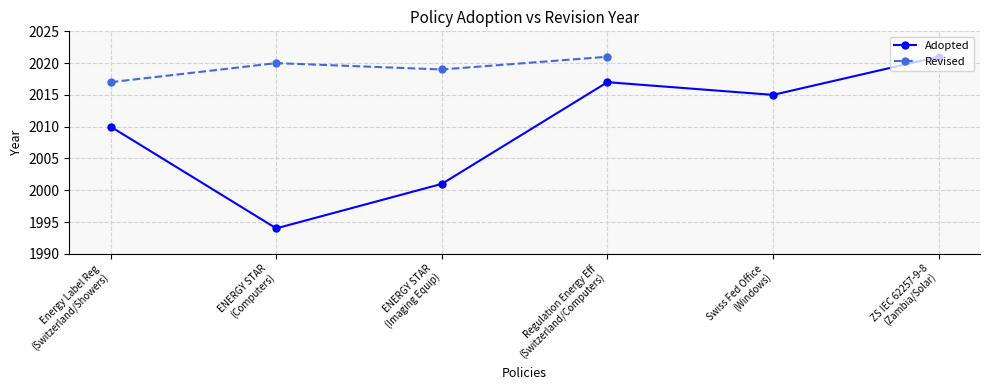

What is the spread (max minus min) of values at Energy Label Reg
(Switzerland/Showers)?

7.0